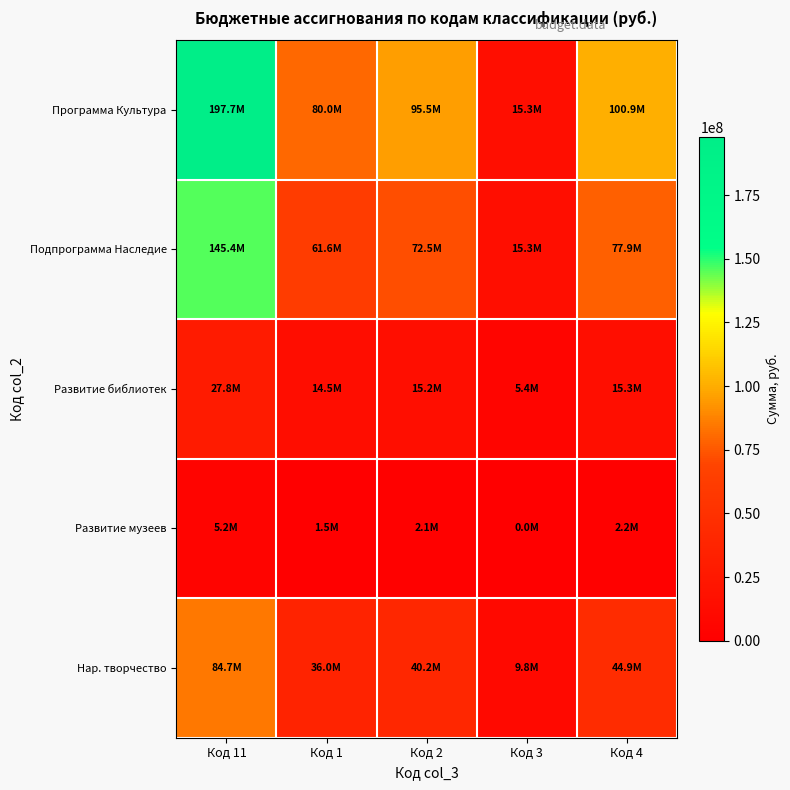

Rank the series at Код 3 from highest to lowest value.

Программа Культура, Подпрограмма Наследие, Нар. творчество, Развитие библиотек, Развитие музеев